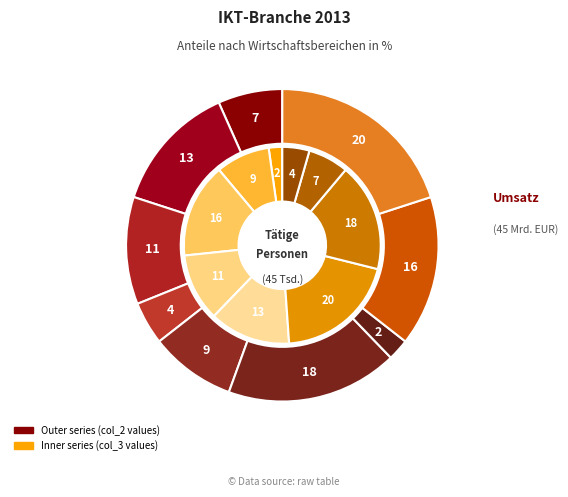

Does 3 represent more than half of the total?

No